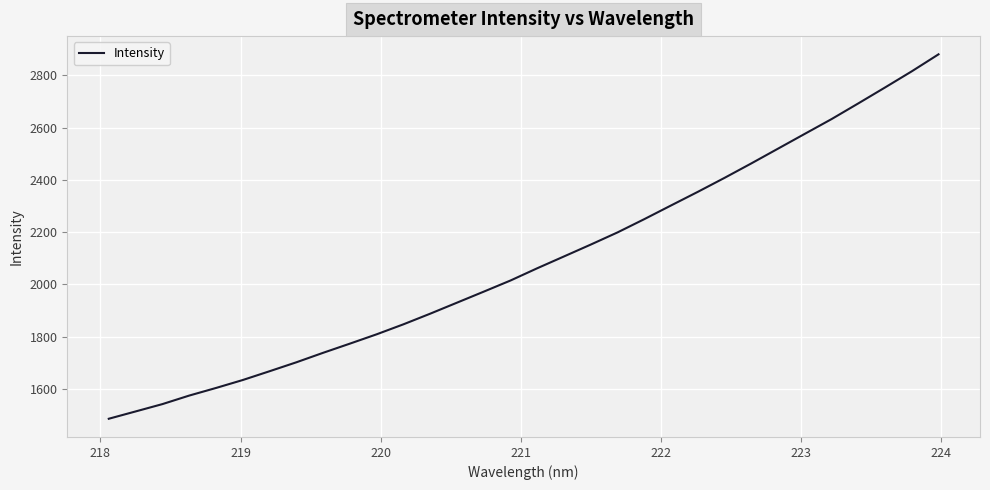

Reading right to left, list all the values displayed in this chart.

2880.4	2815.4	2753.5	2692.6	2632.5	2576.1	2519.5	2462.9	2407.7	2354.1	2302.1	2249.7	2198.9	2152.4	2107.0	2061.7	2014.8	1972.1	1930.0	1887.8	1847.1	1808.9	1773.2	1738.0	1701.7	1667.5	1633.9	1603.4	1574.3	1541.7	1513.6	1485.7